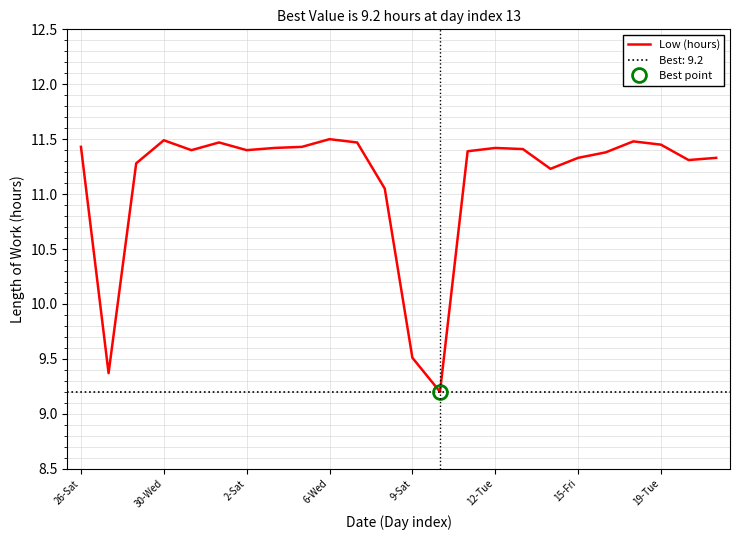

Is it true that the value at 26-Sat is 6.9?

False